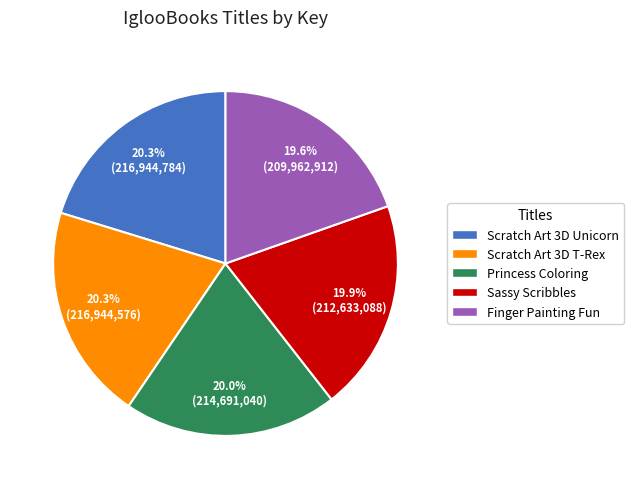

Approximately how many times larger is the value at Scratch Art 3D T-Rex compared to Scratch Art 3D Unicorn?

1.0